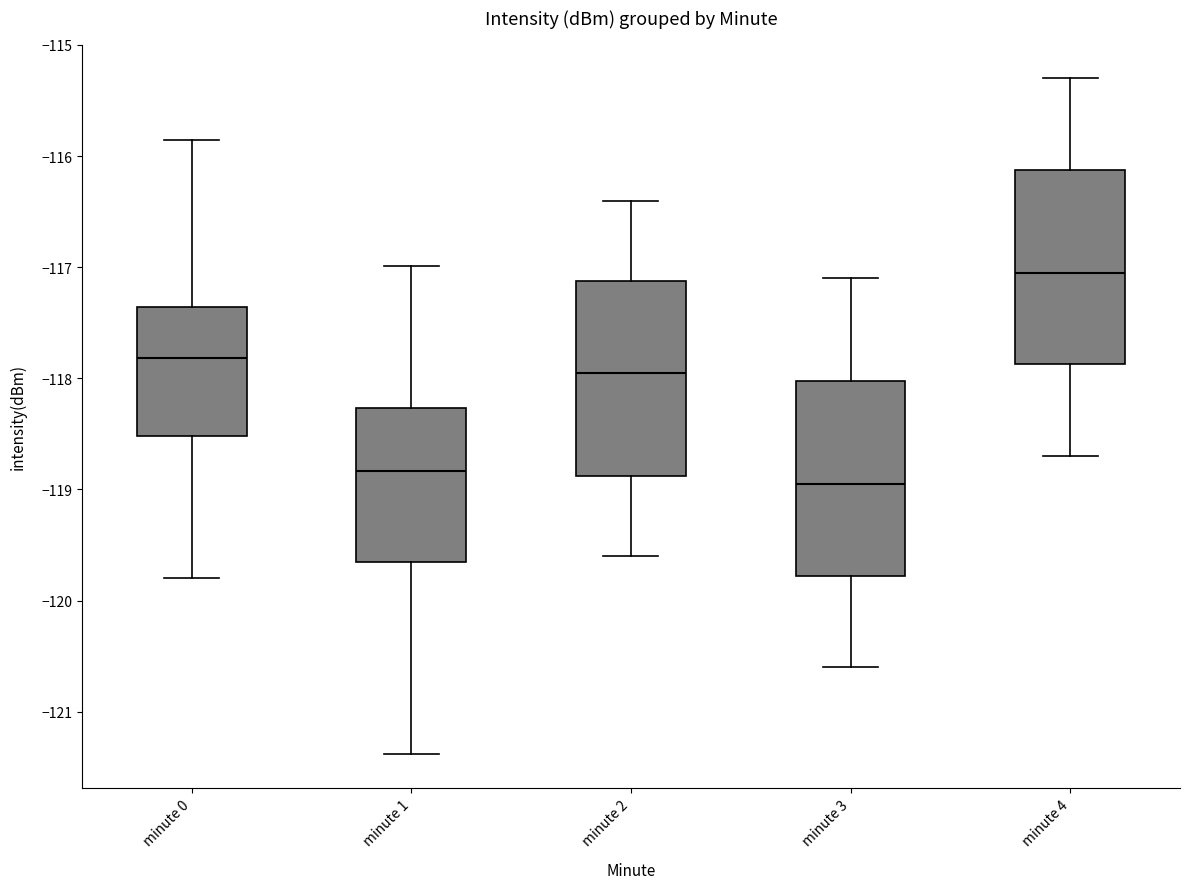

Reading left to right, read every box against the y-axis: the position of its median line, the range the box covers, and the ends of its whiskers. The values are not printed on the chart, so give them approximately, as read against the axis.

minute 0: median -117.8, box -118.5 to -117.4, whiskers -119.8 to -115.9
minute 1: median -118.8, box -119.6 to -118.3, whiskers -121.4 to -117.0
minute 2: median -117.9, box -118.9 to -117.1, whiskers -119.6 to -116.4
minute 3: median -118.9, box -119.8 to -118.0, whiskers -120.6 to -117.1
minute 4: median -117.0, box -117.9 to -116.1, whiskers -118.7 to -115.3